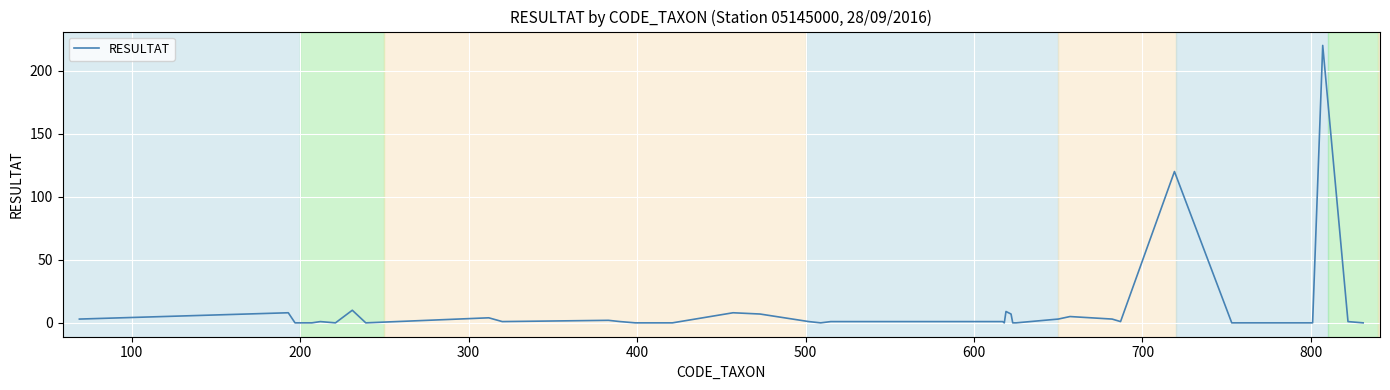

Count the number of categories in the chart.

40